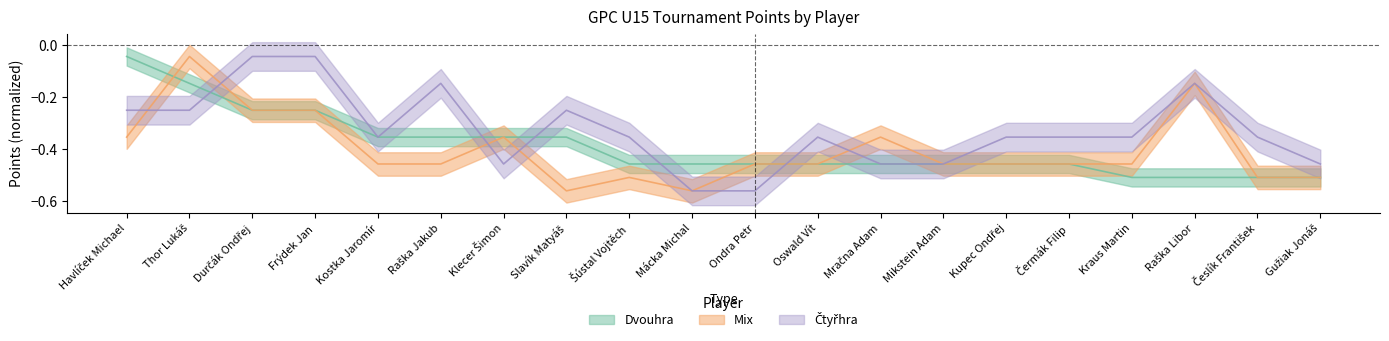

What is the difference between the Dvouhra values at Kraus Martin and Mikstein Adam?

0.1